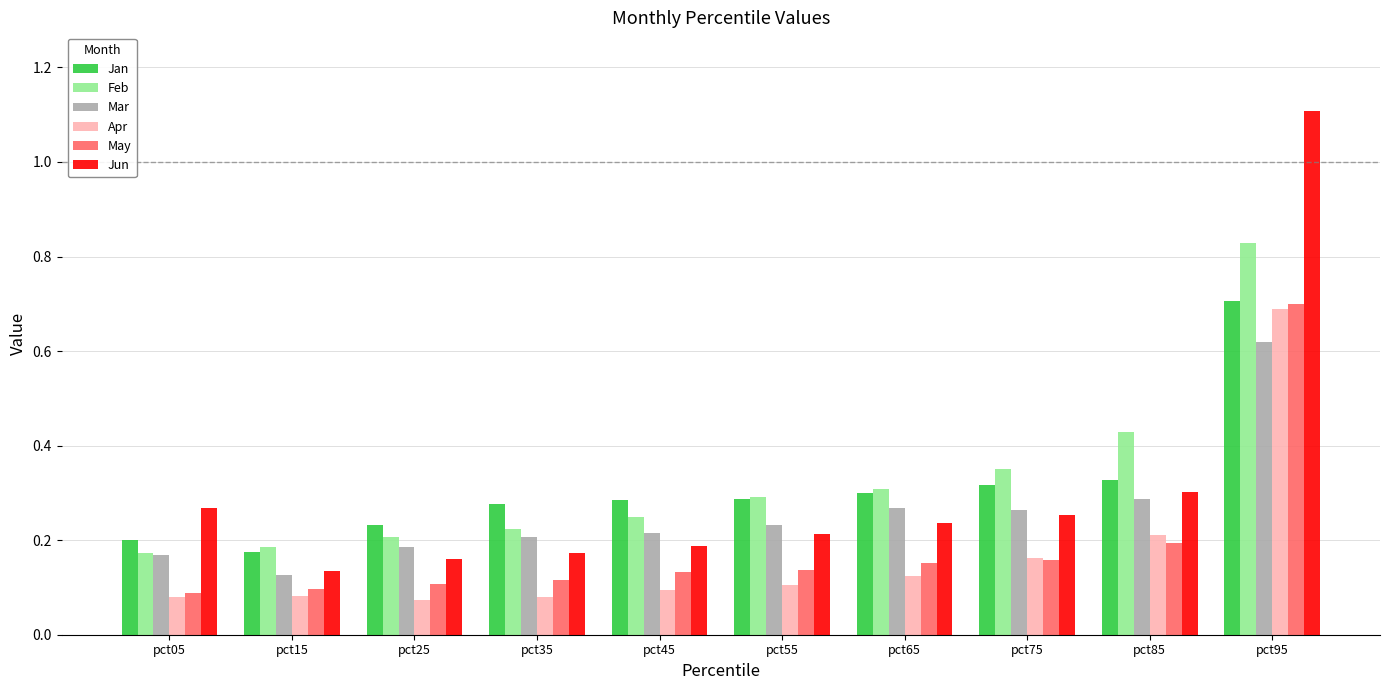

Is it true that Feb equals 0.2 at pct25?

True